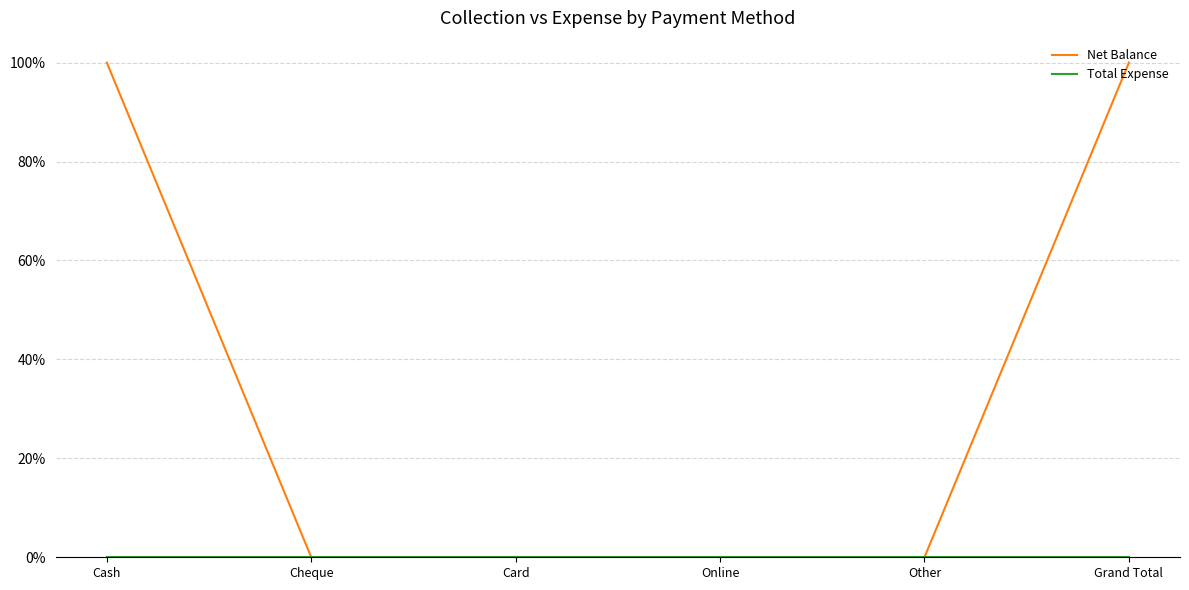

Rank the series by their maximum value, from highest to lowest.

Net Balance, Total Expense